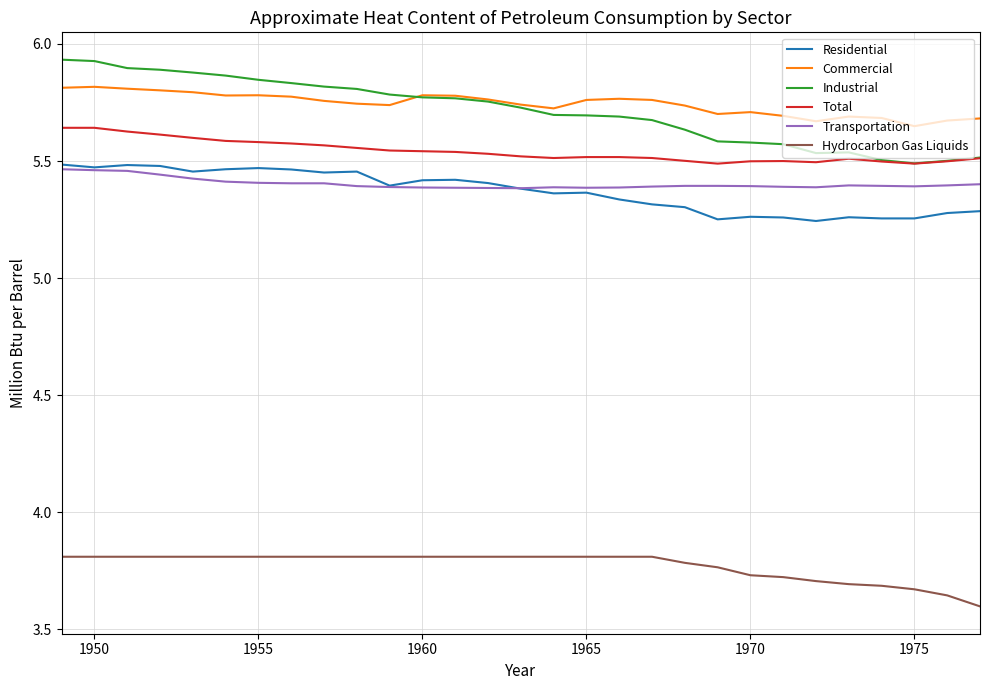

Which series has the widest spread of values?

Industrial